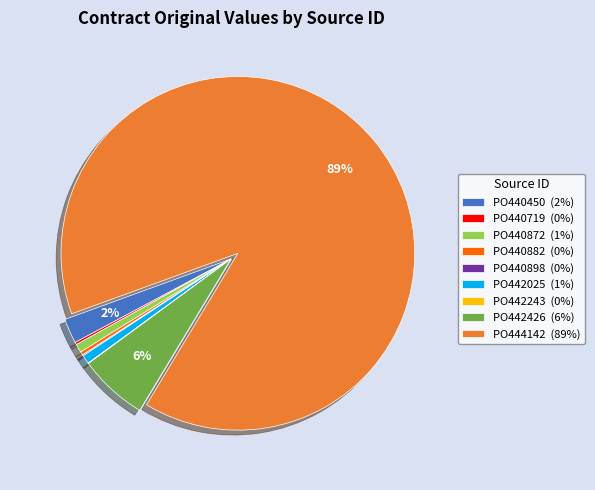

The PO444142 (89%) slice represents 89% of the pie. True or false?

True